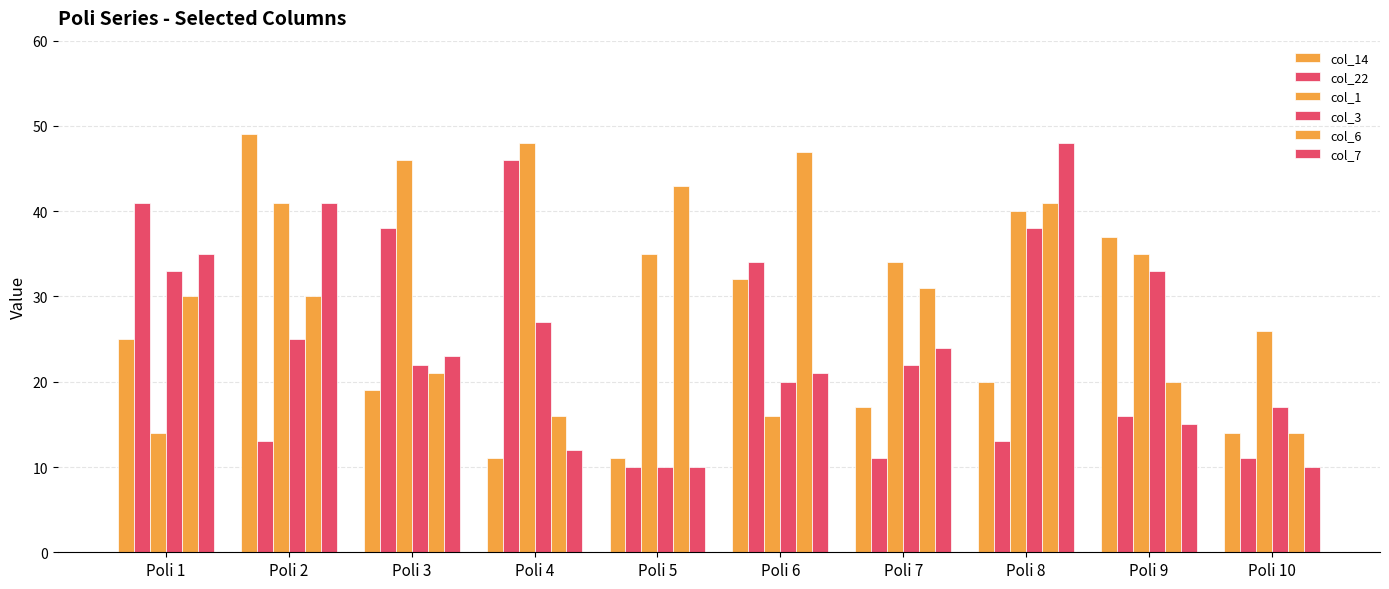

At which label is col_14 closest to 30?

Poli 6